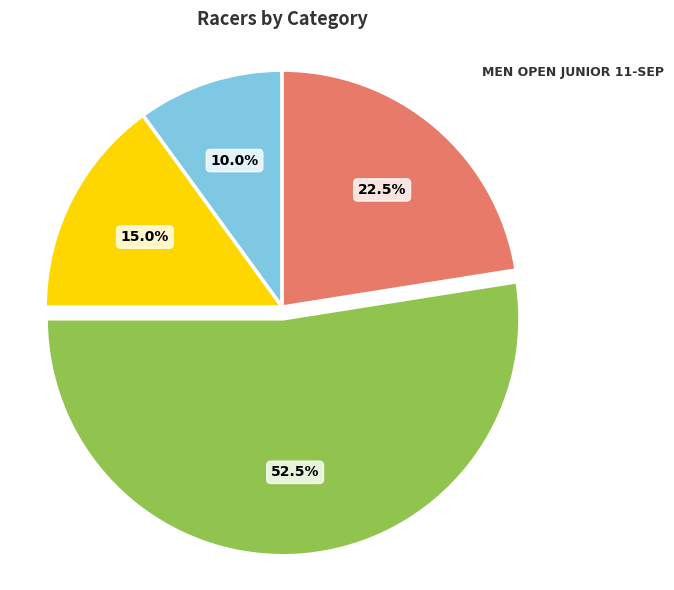

Does any single category account for the majority?

Yes